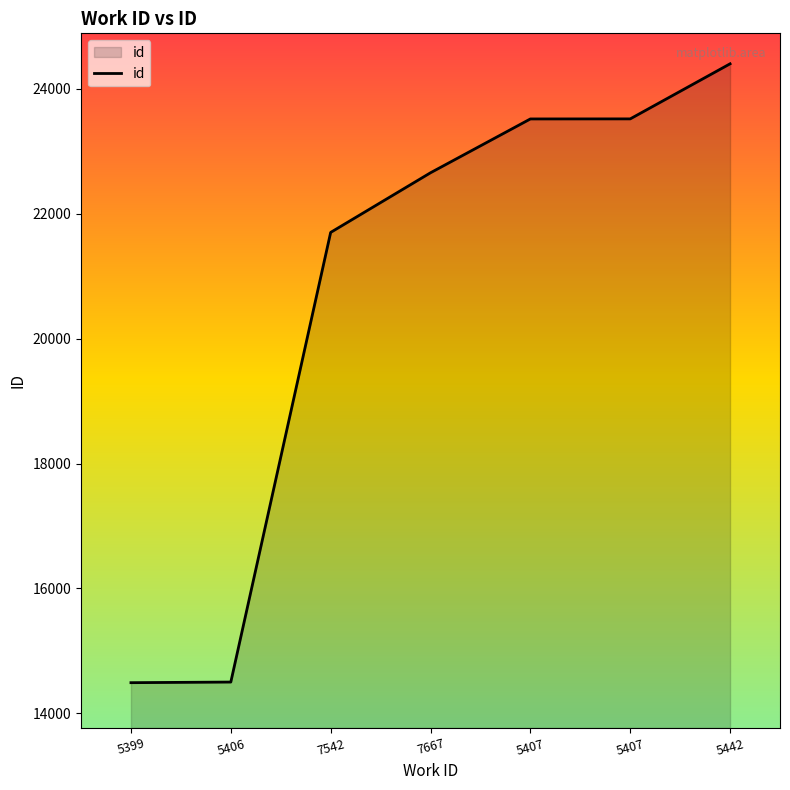

Which label corresponds to the largest value in the chart?

5442